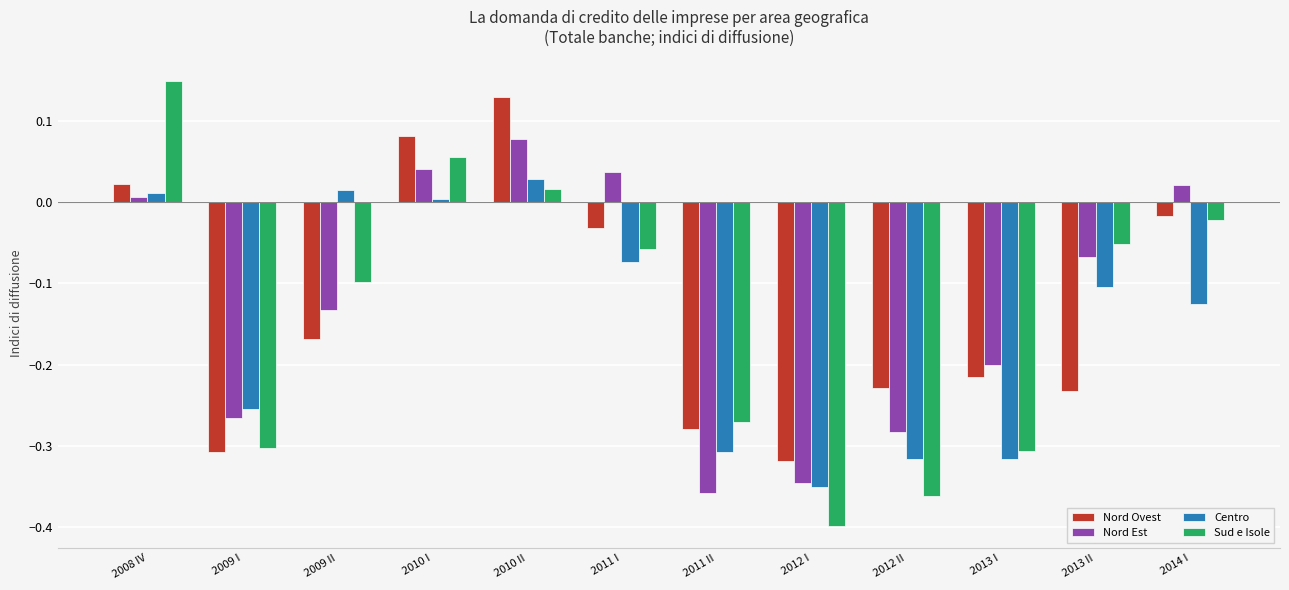

The value of Nord Ovest at 2012 I is -0.3. True or false?

True